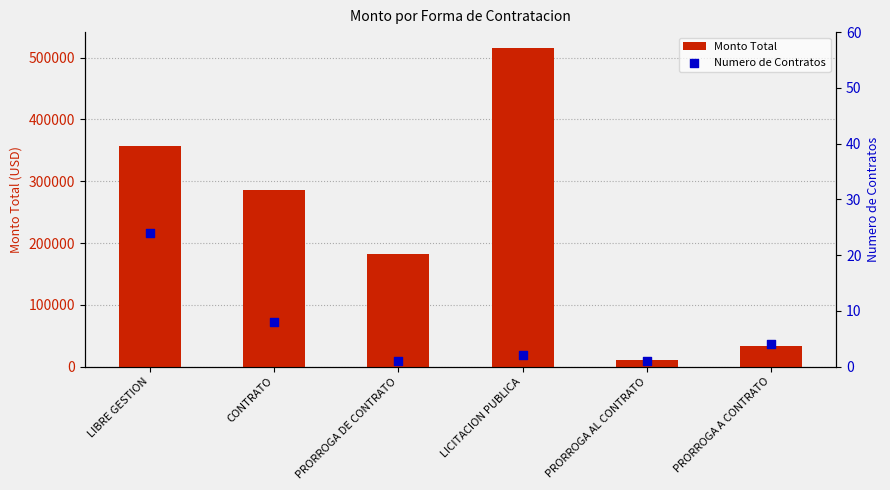

Is the value of Numero de Contratos at CONTRATO greater than the value of Monto Total at CONTRATO?

No